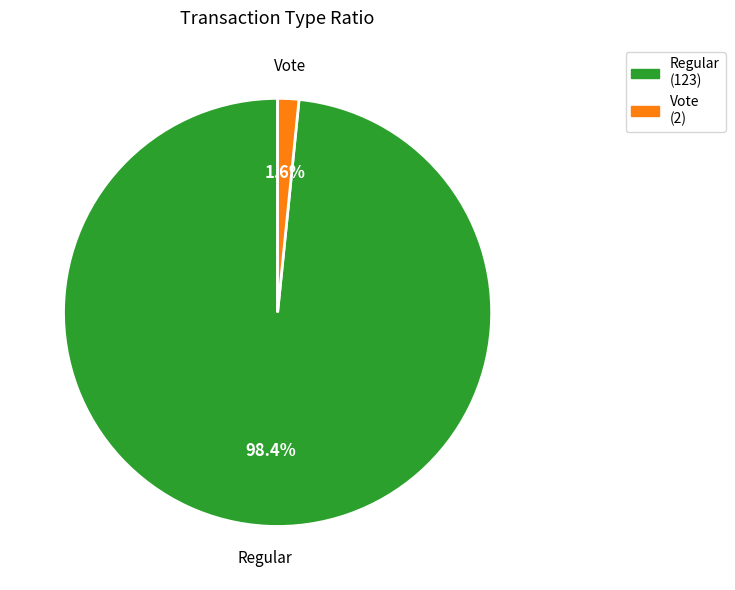

What is the smallest slice in the pie chart?

Vote